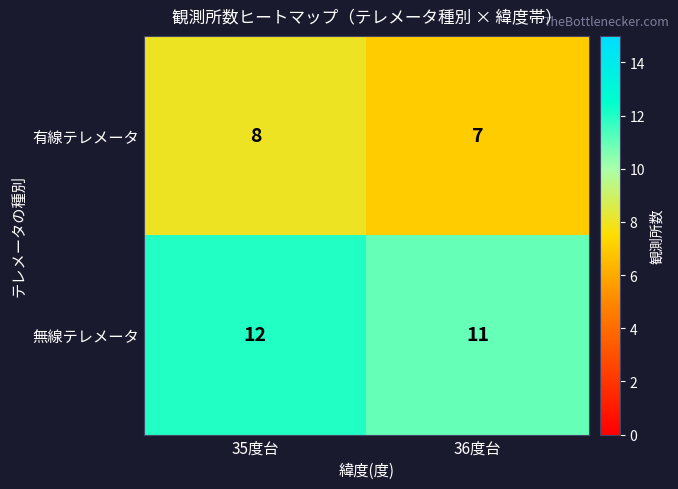

List the series in order of their peak value, lowest first.

有線テレメータ, 無線テレメータ